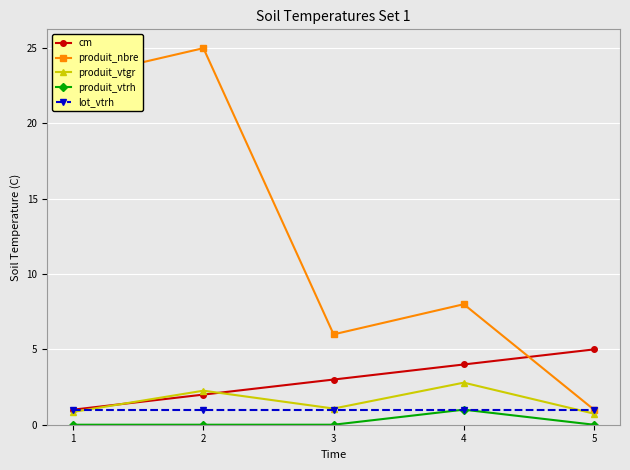

The value of produit_vtgr at 5 is 0.7. True or false?

True